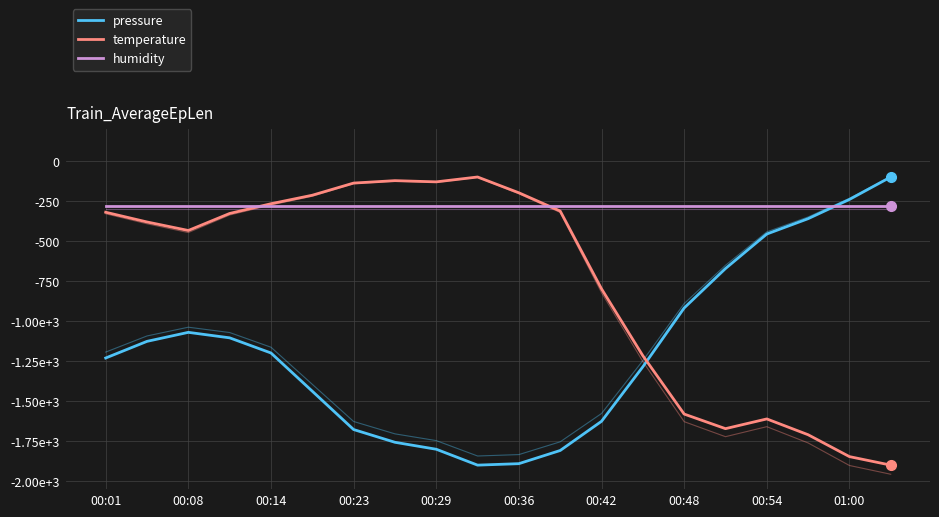

How many intersections are there between temperature and humidity?

2